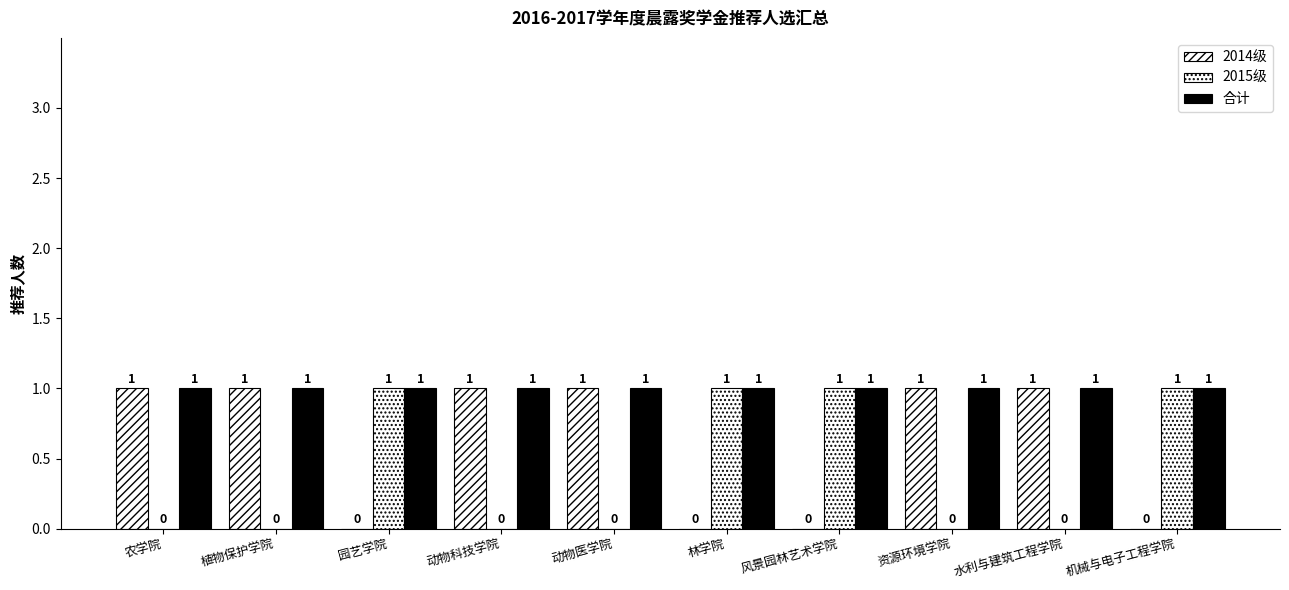

What is the value of the 合计 bar at the 1st from the left?

1